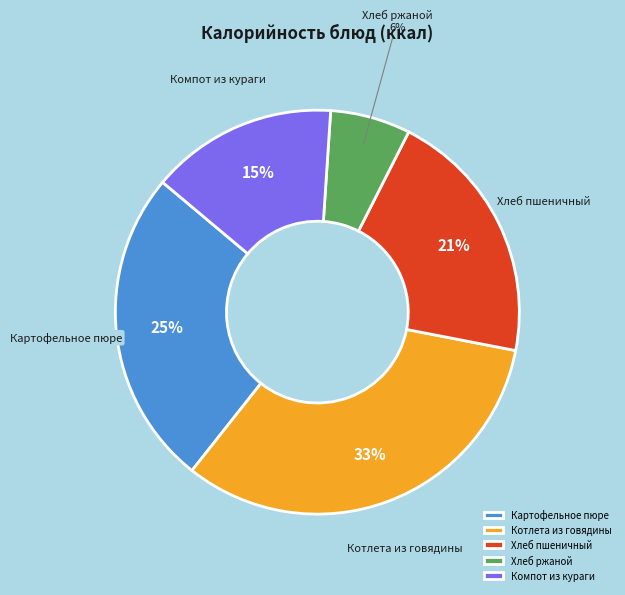

Is the sum of Котлета из говядины and Хлеб пшеничный greater than half?

Yes